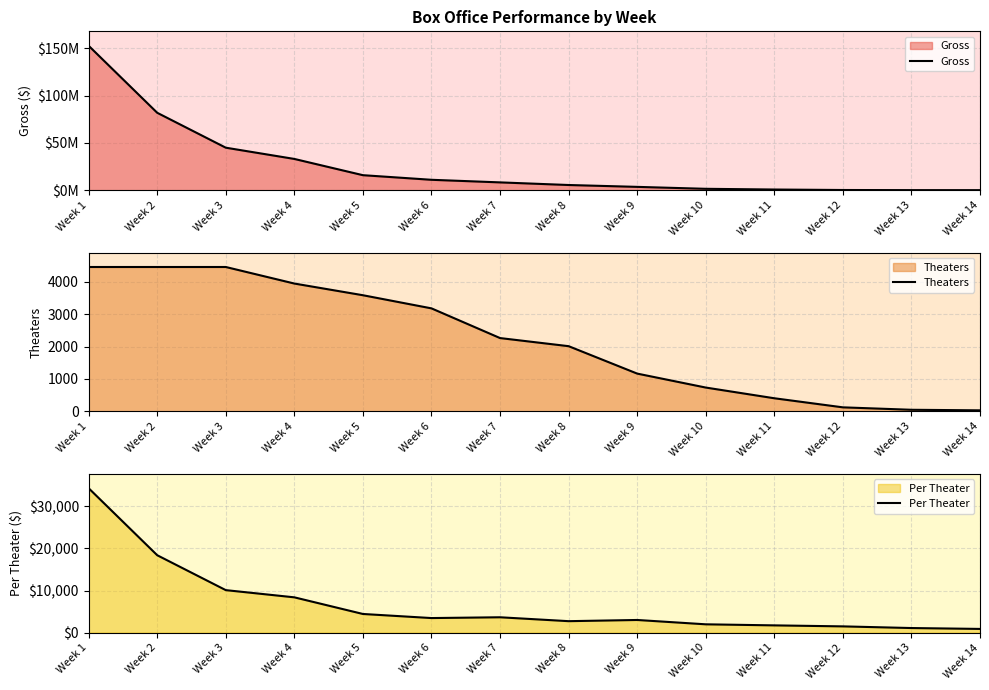

What is the difference between the maximum and minimum values in the Per Theater series?

33436